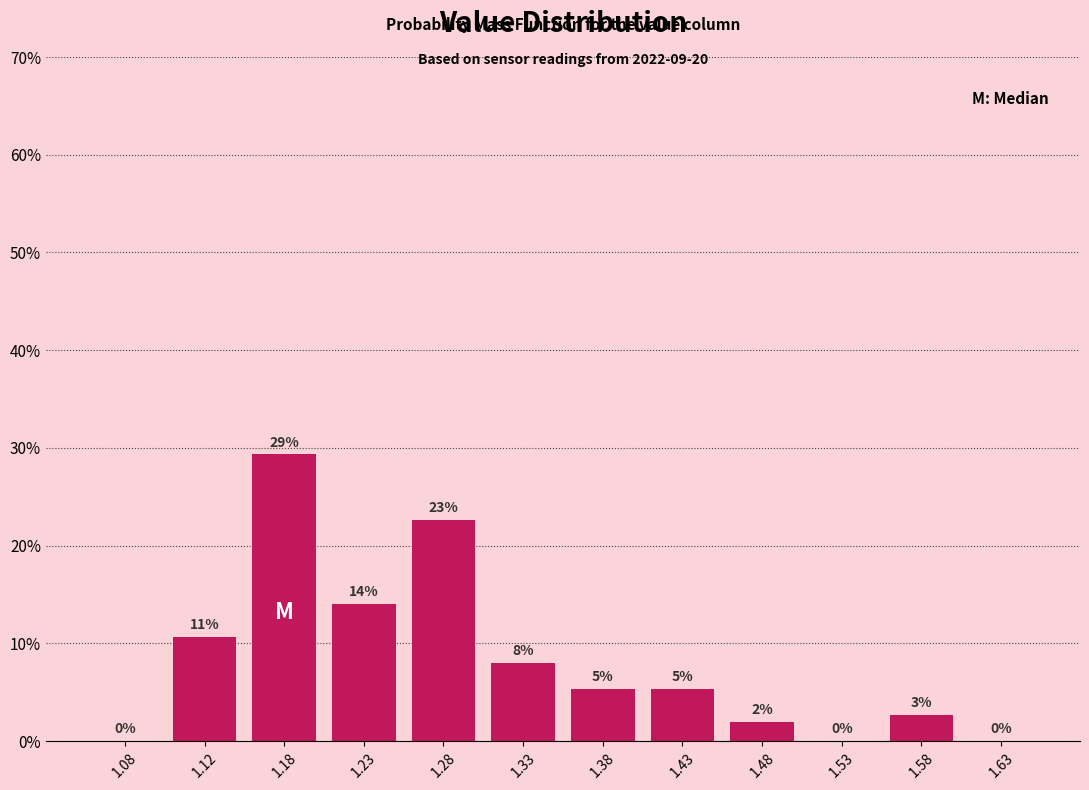

Over which range of the x-axis is the bar tallest?

1.15 to 1.20